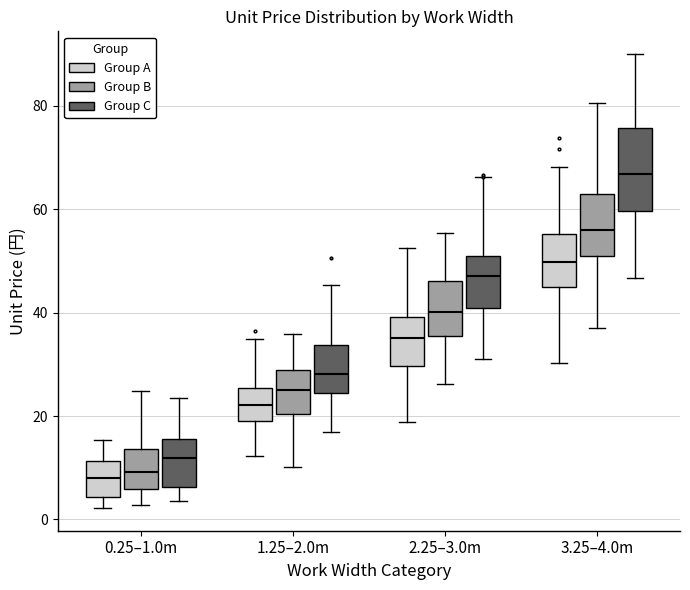

Which box's median line is the highest?

3.25–4.0m (Group C)